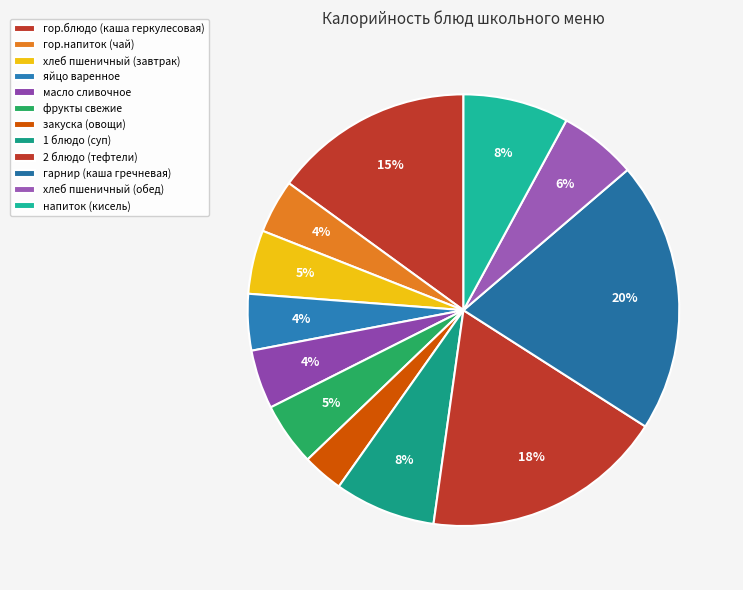

How many slices are in this pie chart?

12